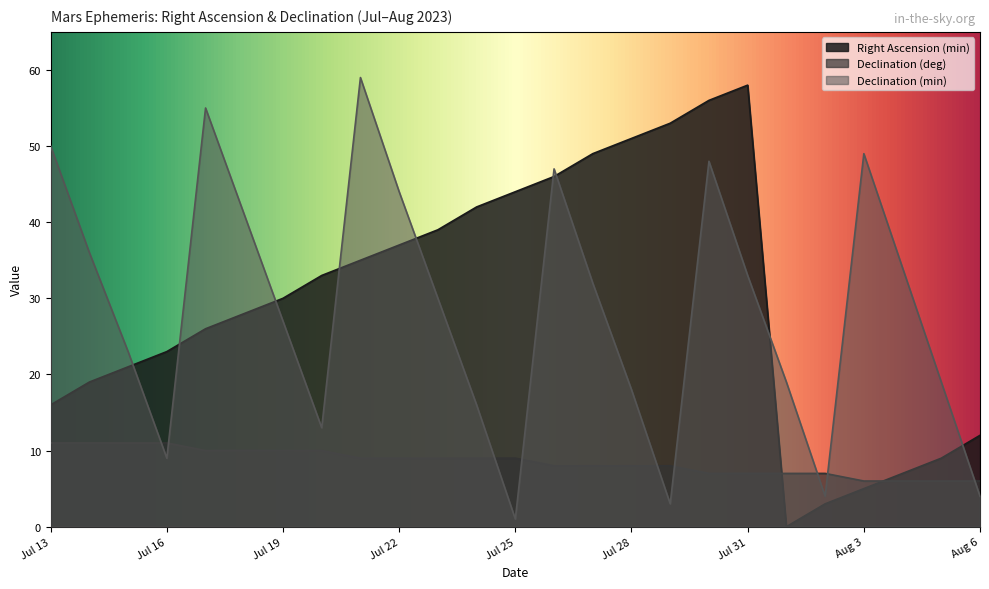

Which series has the largest total across all categories?

Right Ascension (min)